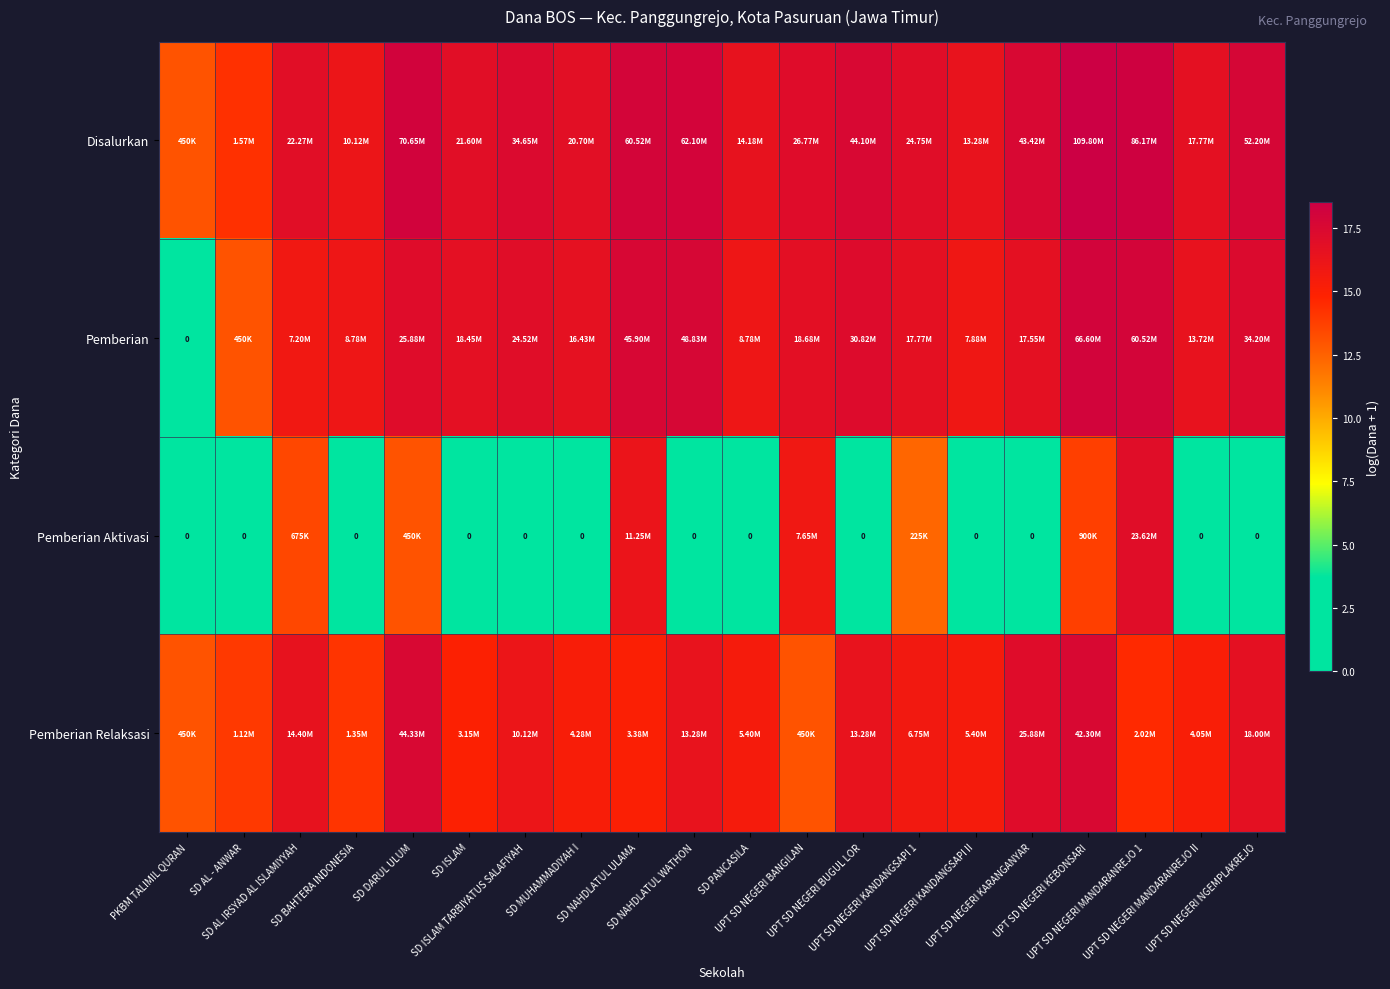

Read the Pemberian value at UPT SD NEGERI MANDARANREJO II.

16.4